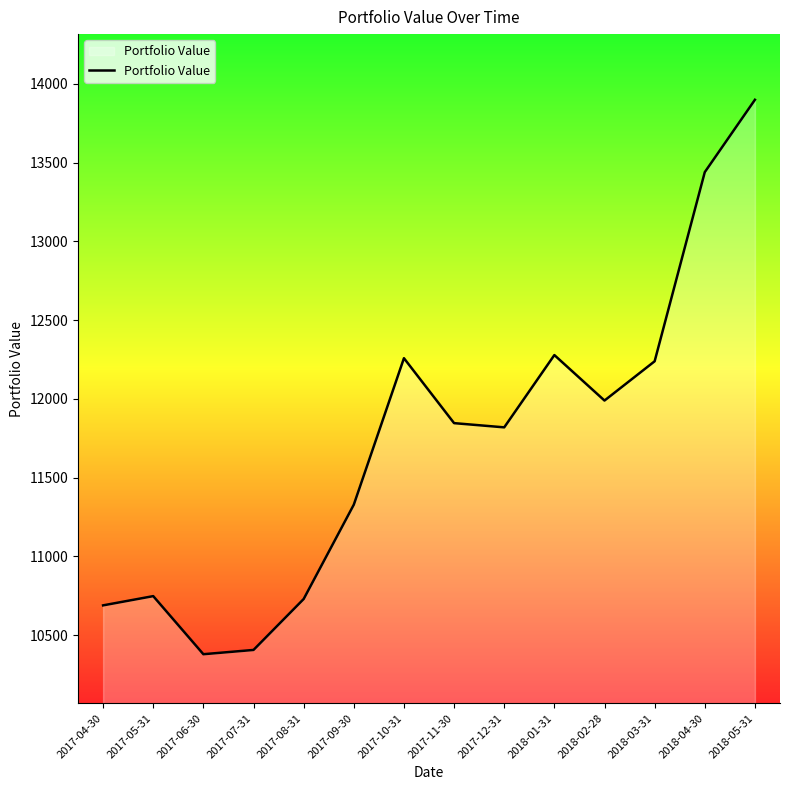

What is the difference between the maximum and minimum values?

3520.2